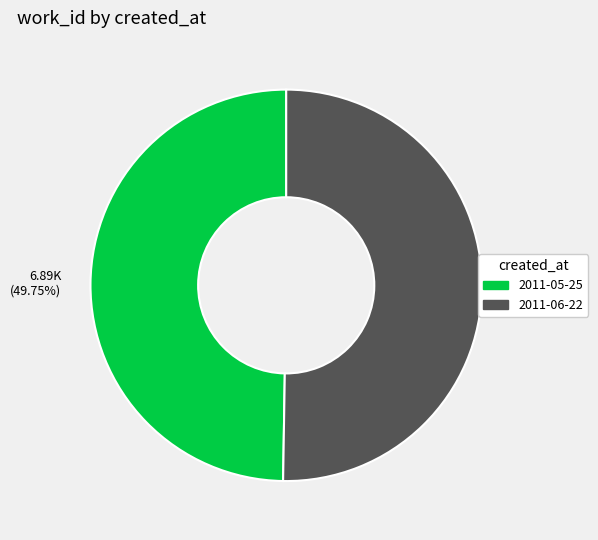

Which category has the smallest portion of the pie?

2011-05-25